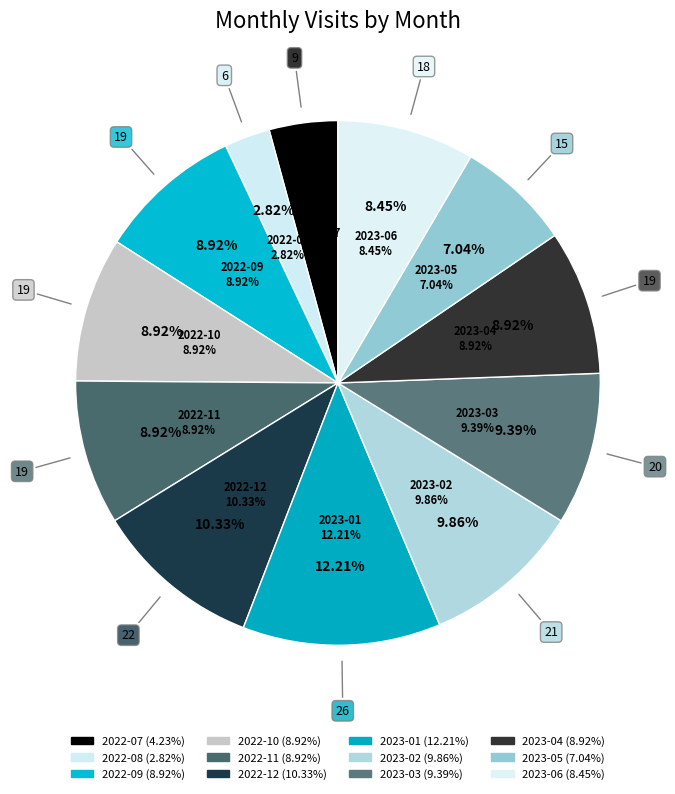

To the nearest percent, what is the combined percentage of 2023-04 and 2023-01?

21%